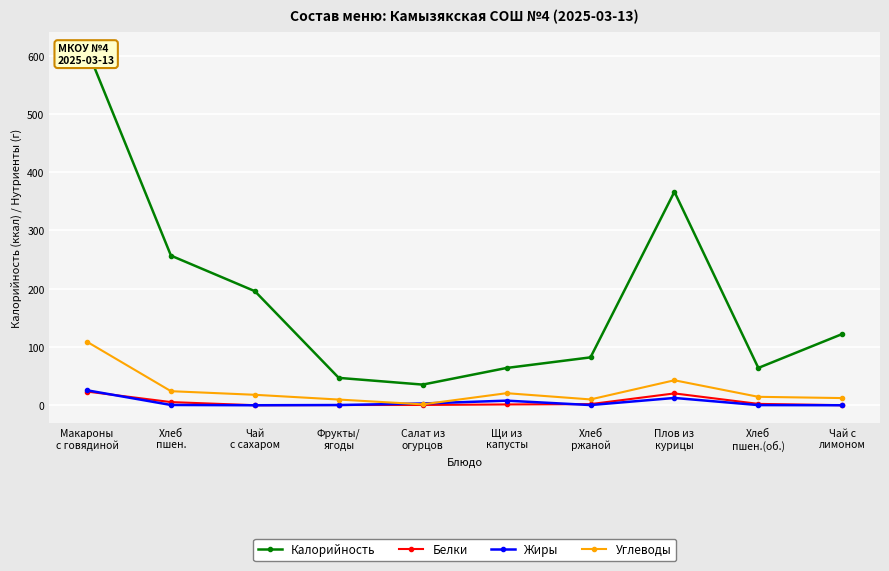

What is the sum of the Белки values at Хлеб
пшен.(об.) and Фрукты/
ягоды?

2.8